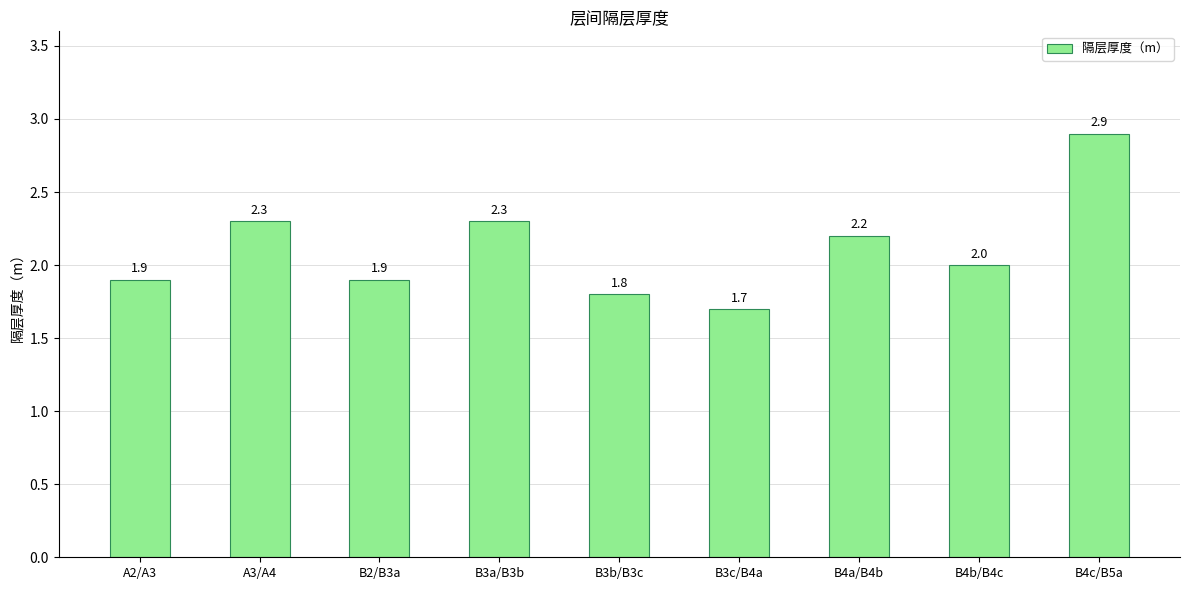

Is it true that the value at B3b/B3c is 1.8?

True